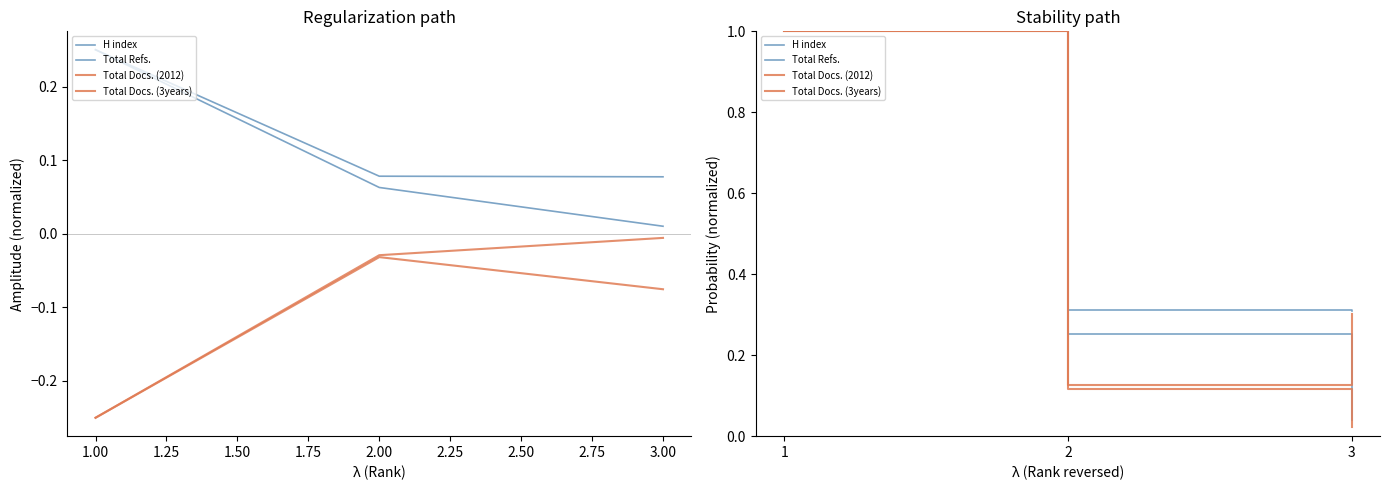

Does the chart have visible grid lines?

No